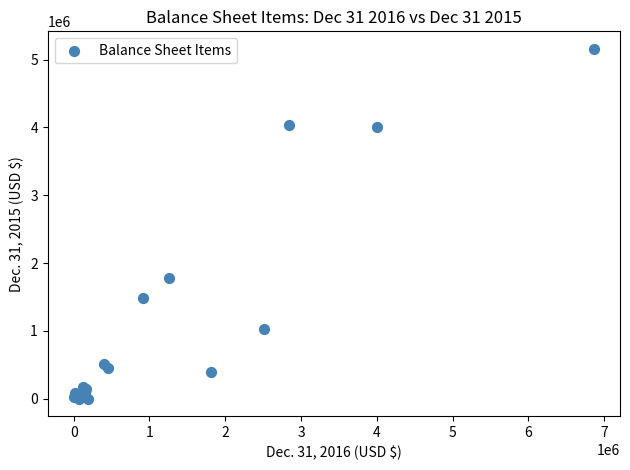

What Y value in the scatter plot is closest to 2580132?

1780482